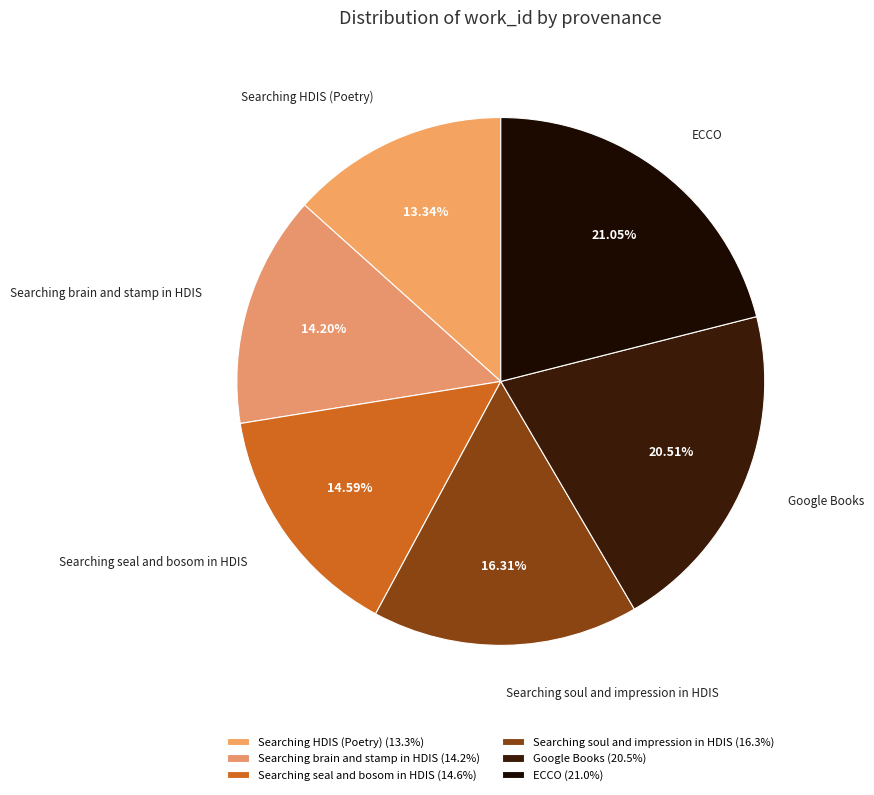

To the nearest percent, what portion does Searching seal and bosom in HDIS represent?

15%